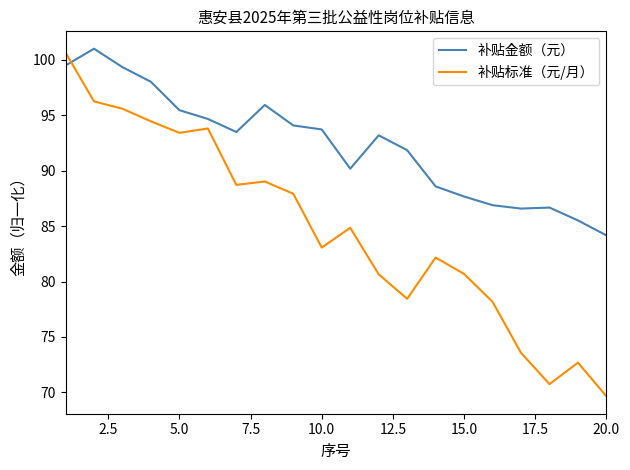

Which series has the widest spread of values?

补贴标准（元/月）